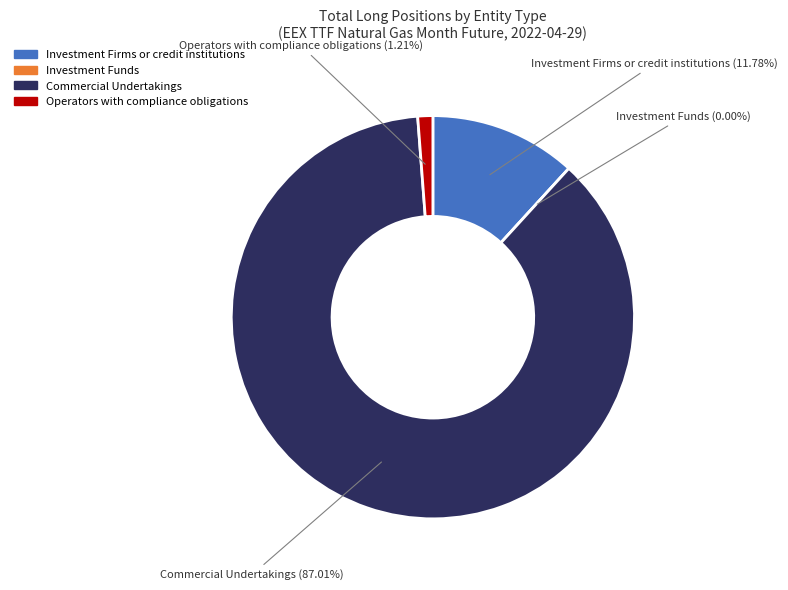

Approximately how many times larger is the value at Operators with compliance obligations compared to Investment Firms or credit institutions?

0.1